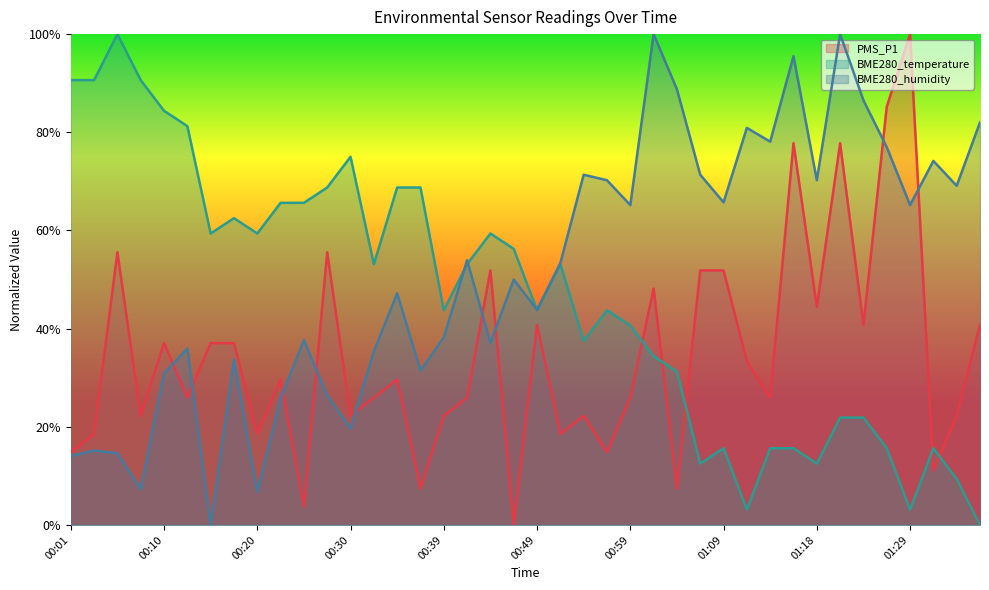

What is the highest value of the BME280_humidity series?

1.0